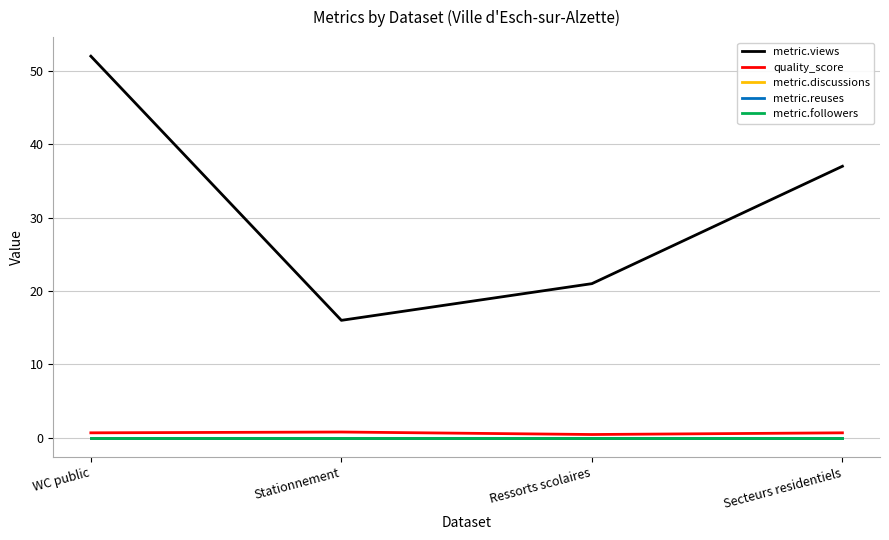

Where is metric.followers nearest to the value 0?

WC public